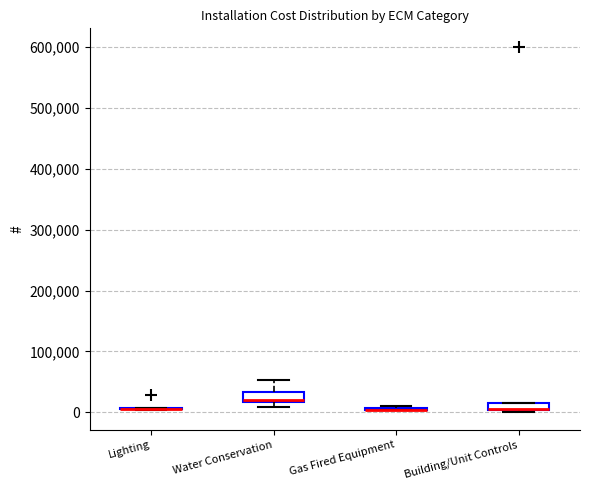

Where is the upper edge of the box for Water Conservation on the y-axis? The values are not printed on the chart, so give them approximately, as read against the axis.

30000